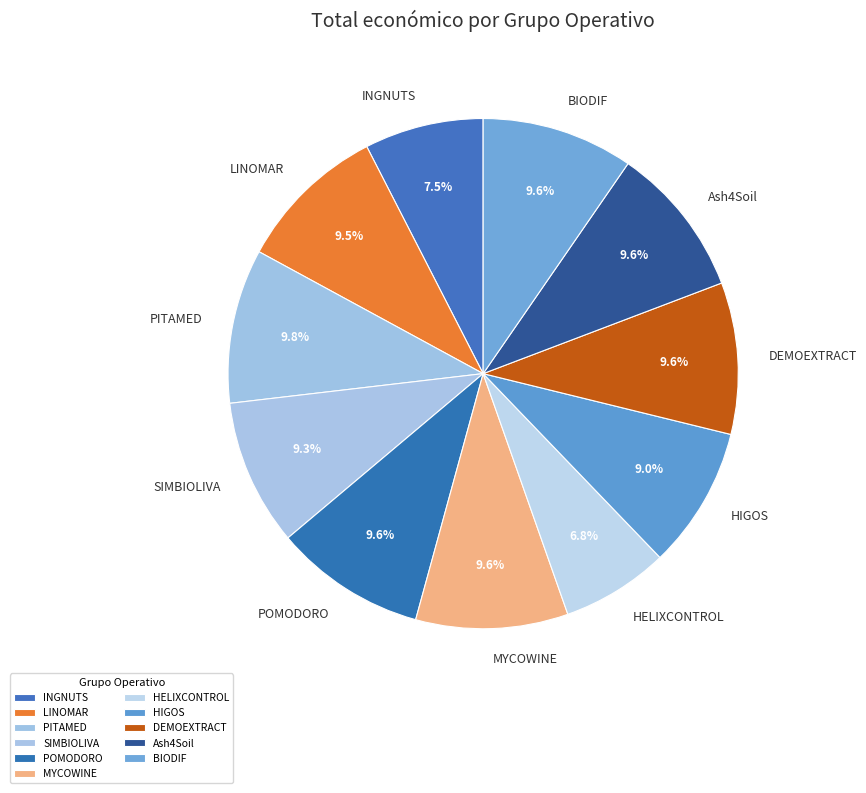

Is there any slice that represents more than half of the pie?

No